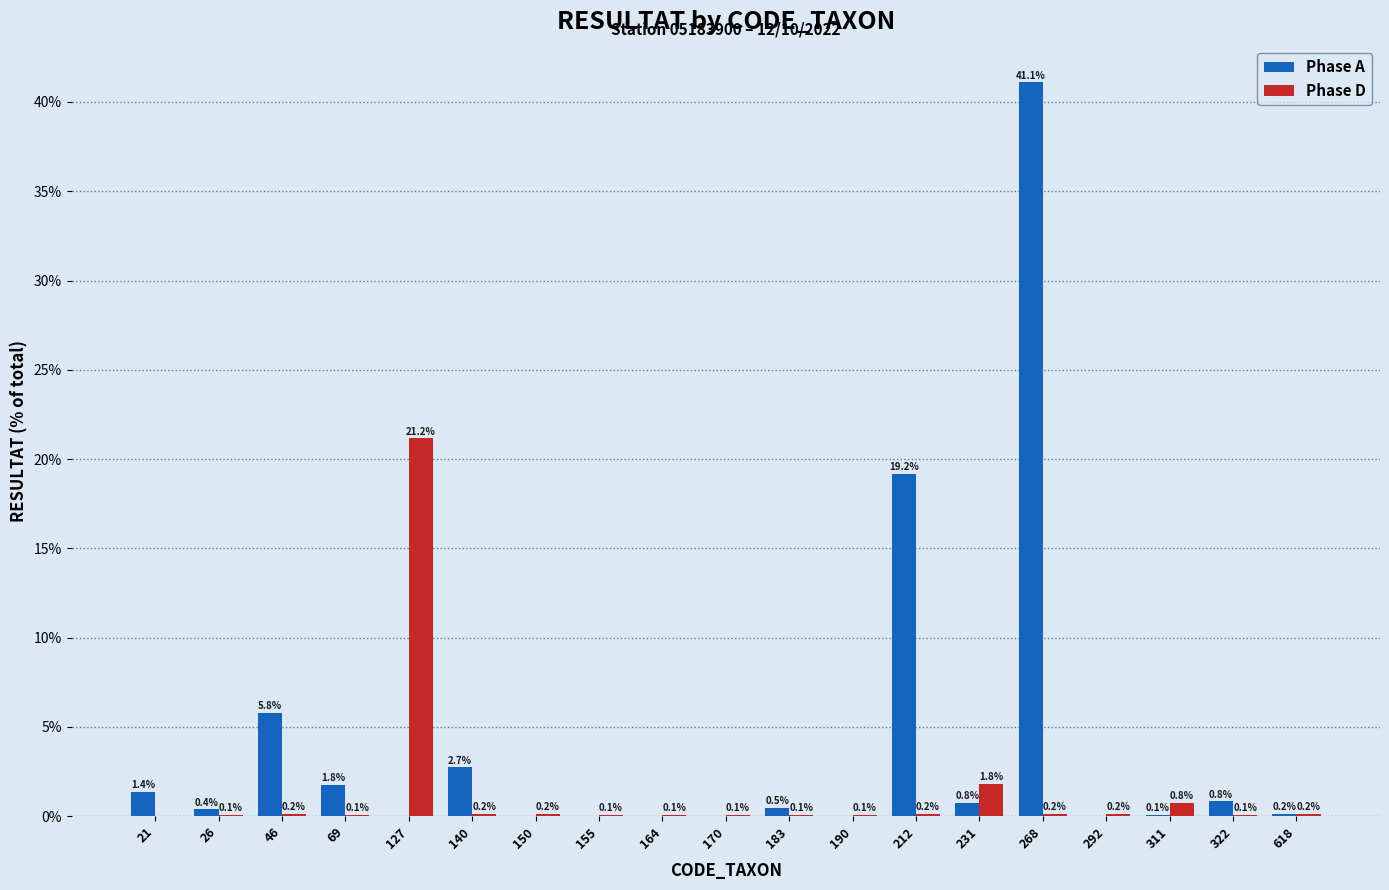

What is the sum of all Phase D values?

25.4